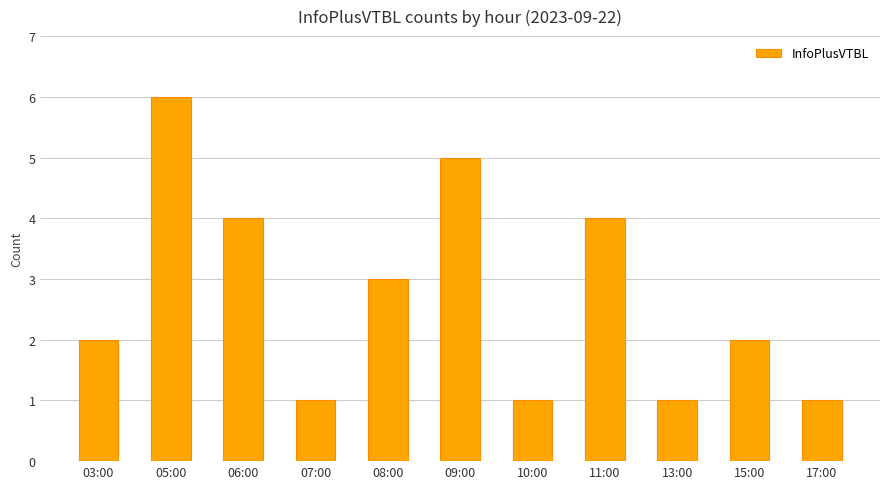

What is the change in value from 05:00 to 09:00?

-1